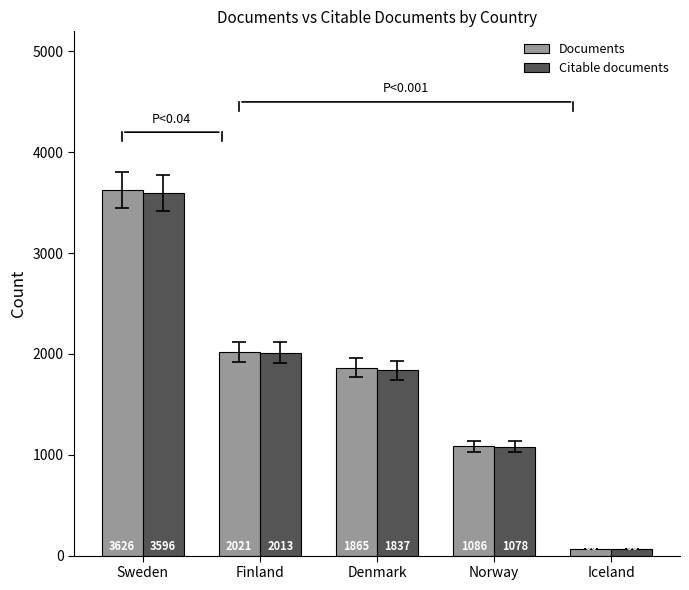

Where does the Documents series first go above 1865?

Sweden